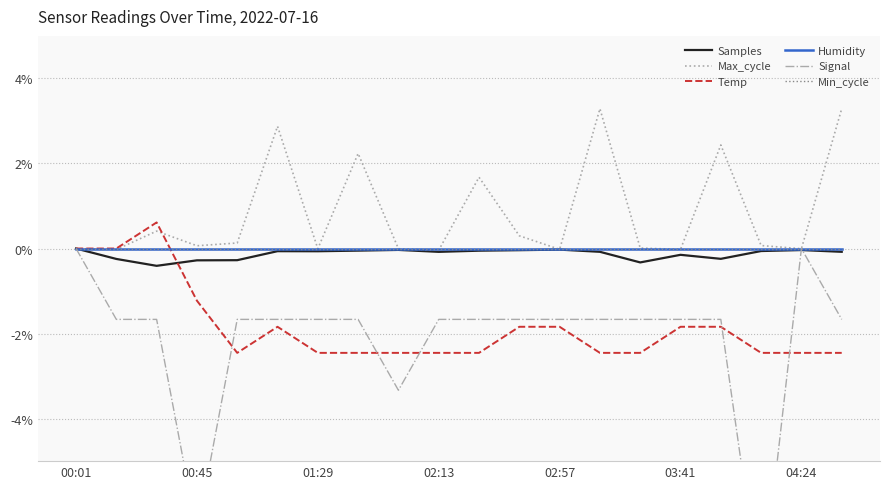

At which category is the sum across all series the highest?

00:01